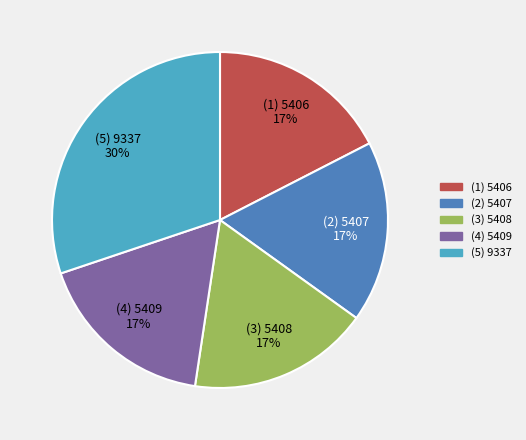

Is there any slice that represents more than half of the pie?

No